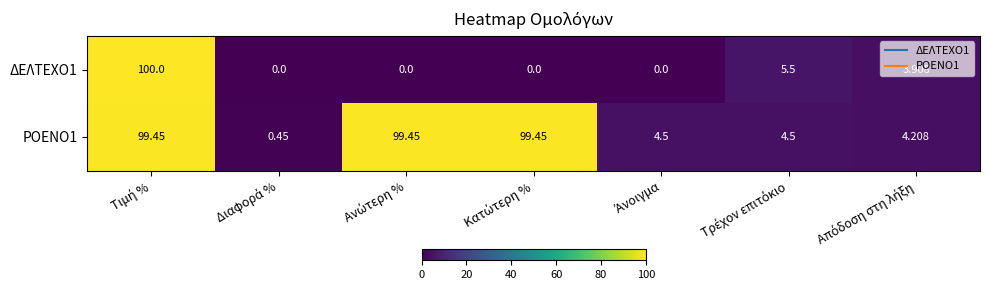

Which label corresponds to the largest value in the chart?

Τιμή %